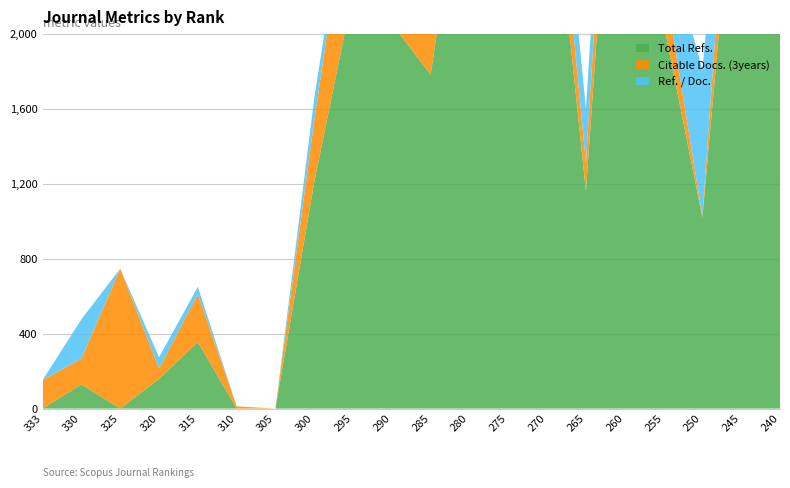

Reading left to right, extract all data points from this chart.

Total Refs.: 0	129	0	158	356	0	0	1210	2223	2053	1783	3193	2449	3145	1161	4121	2057	1019	3336	2966
Citable Docs. (3years): 152	138	747	56	254	12	0	329	712	152	245	318	171	325	151	535	252	9	578	43
Ref. / Doc.: 0	21	0	6	4	0	0	12	4	30	29	32	36	25	29	23	27	78	16	148